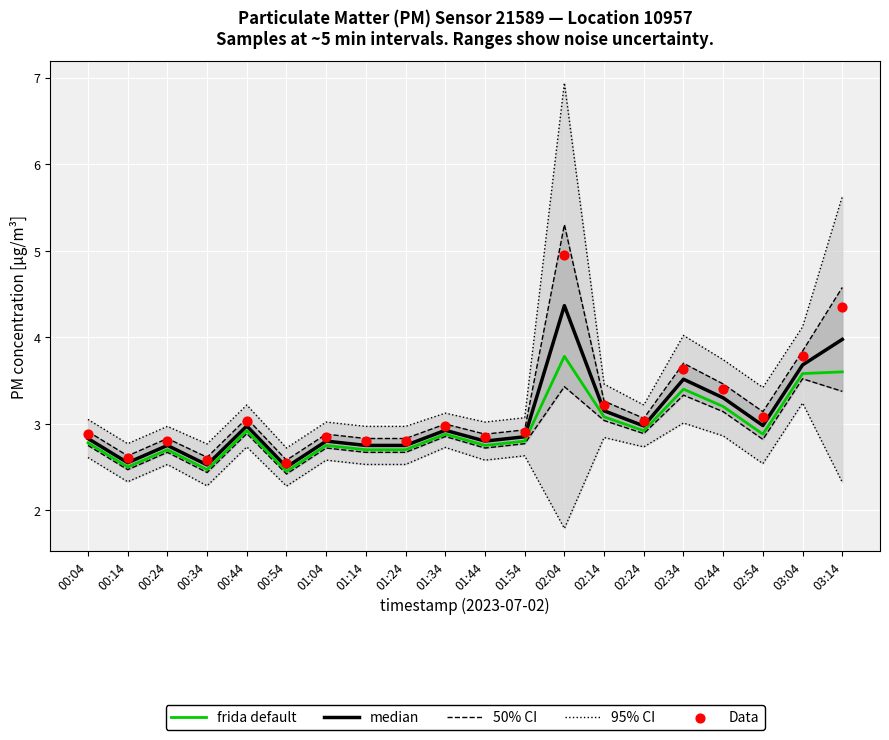

Which series contains the lowest Y value?

frida default